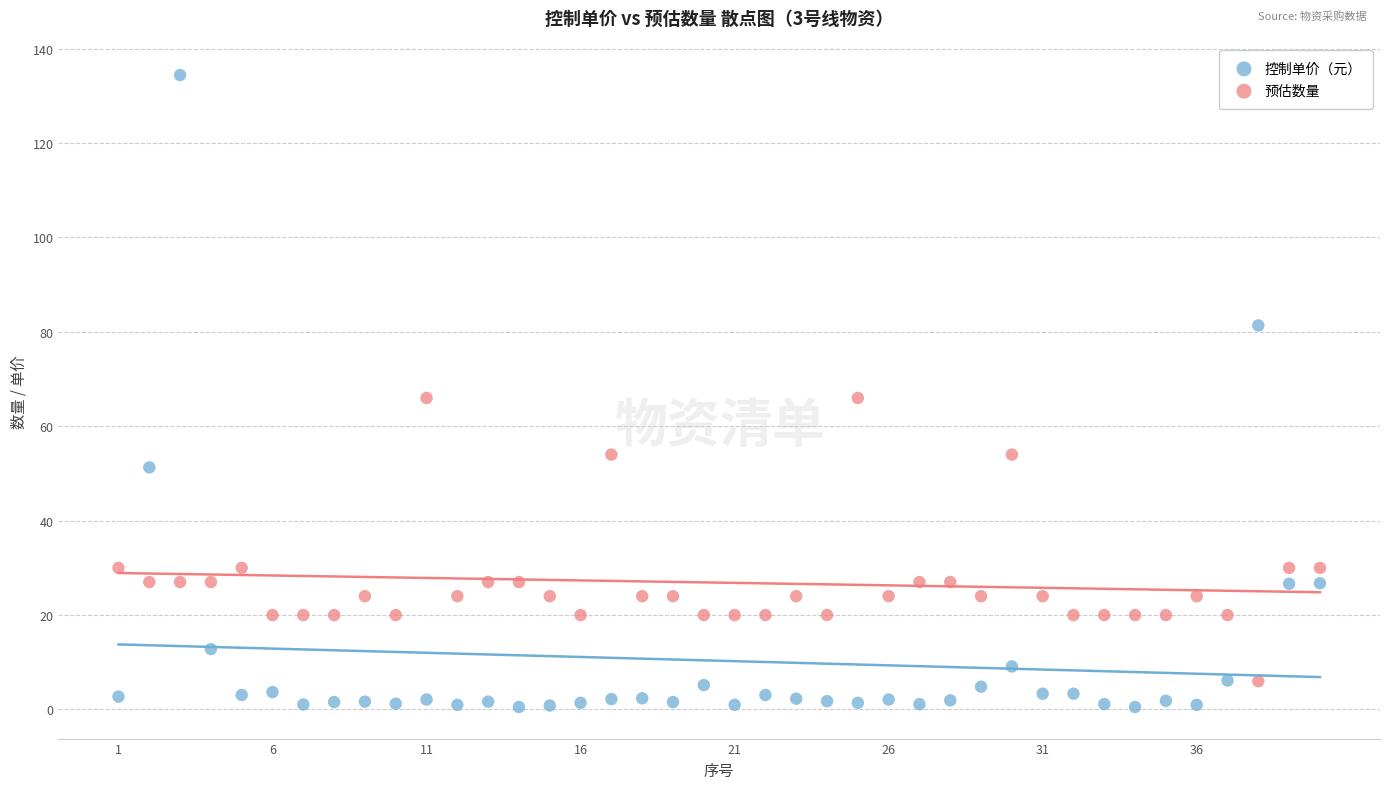

Across all data points, what is the range of Y values (max minus min)?

133.9